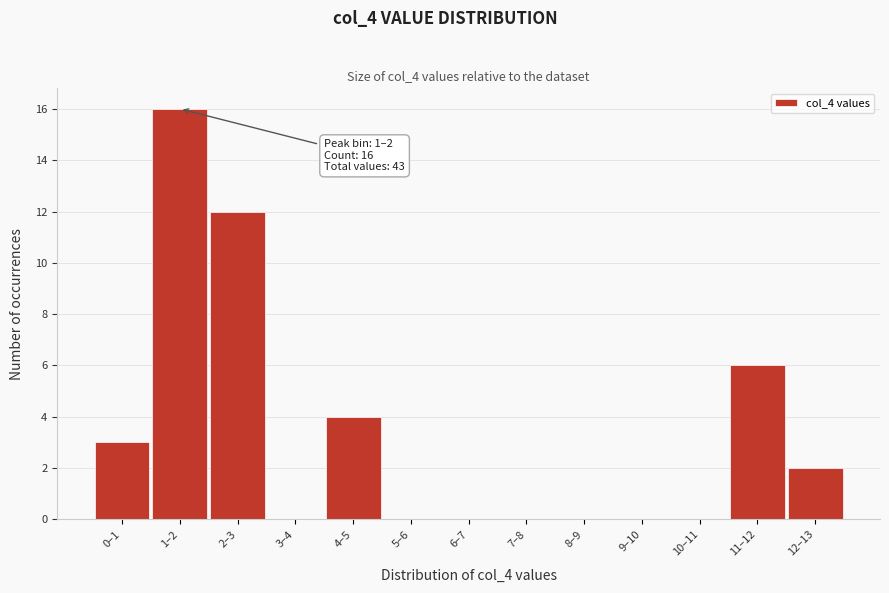

Reading left to right, transcribe all the data shown in this chart.

0–1=3	1–2=16	2–3=12	3–4=0	4–5=4	5–6=0	6–7=0	7–8=0	8–9=0	9–10=0	10–11=0	11–12=6	12–13=2